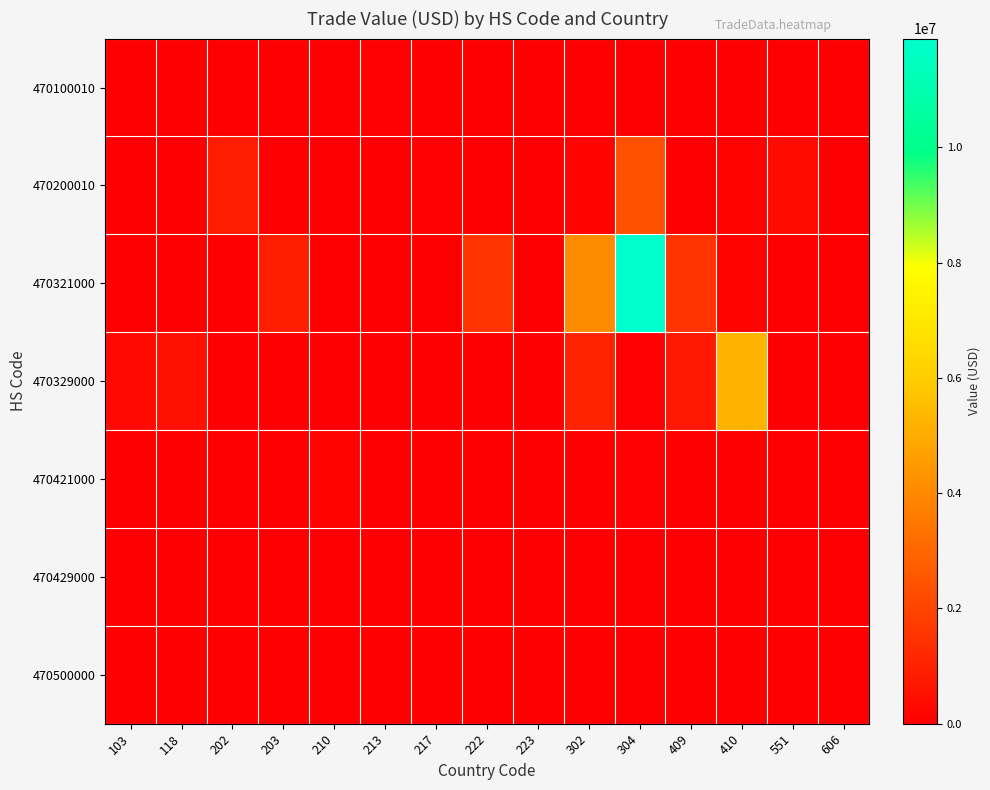

Which series has the largest range (max minus min)?

470321000